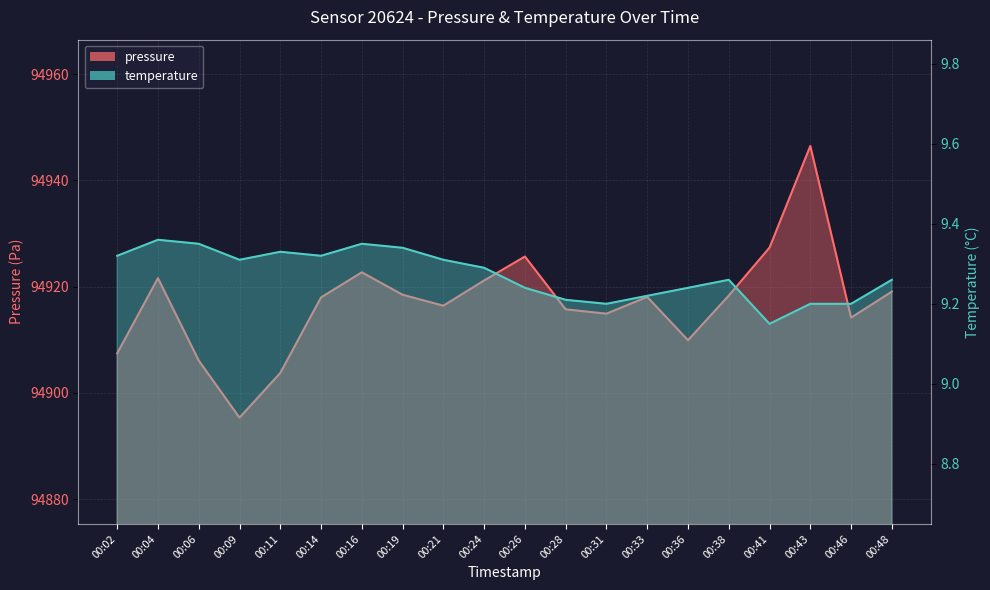

True or false: temperature and pressure cross at least once.

False